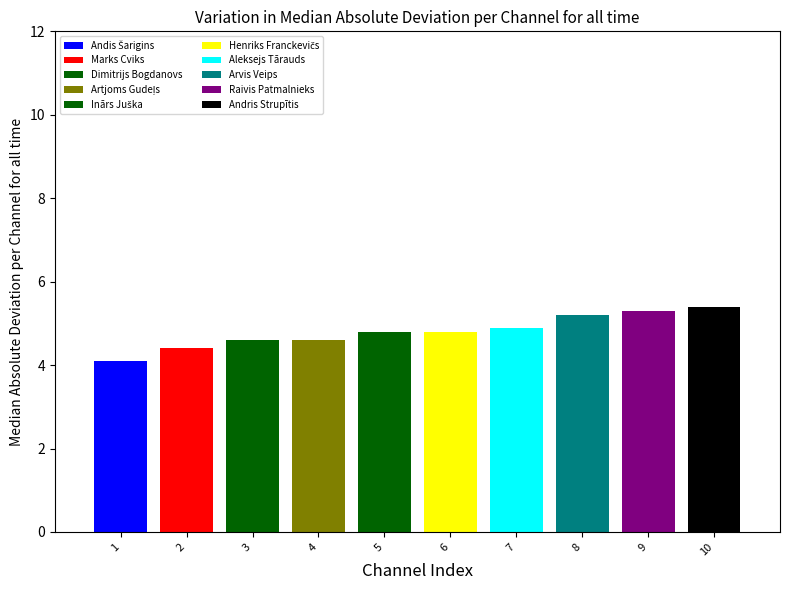

At which label is the value closest to 4?

Andis Šarigins